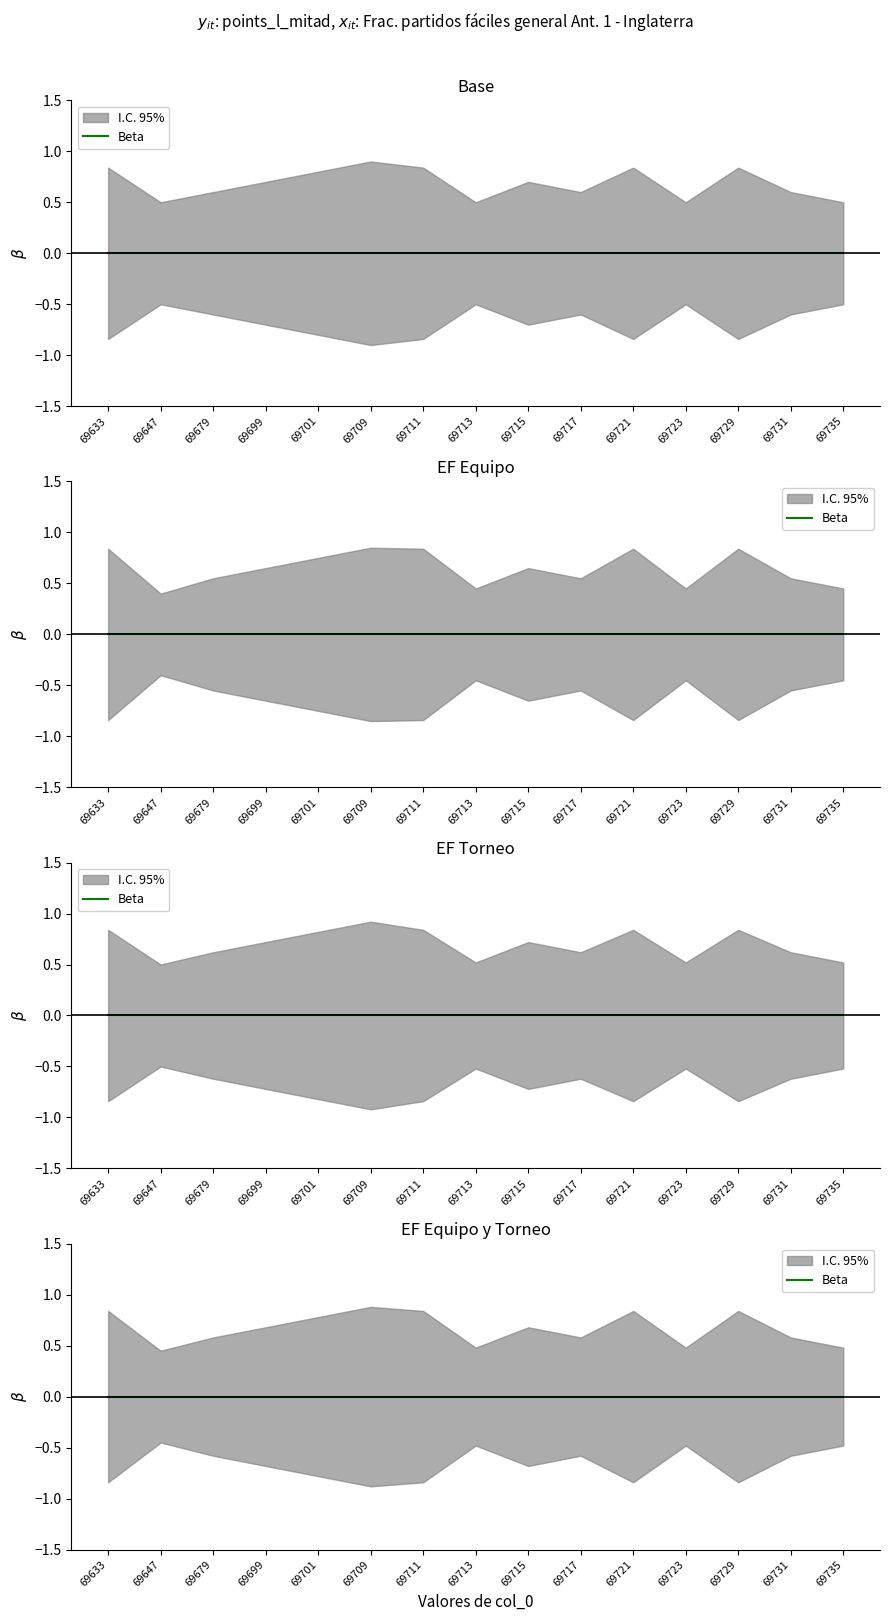

Reading right to left, transcribe all the data shown in this chart.

Beta: 0.0	0.0	0.0	0.0	0.0	0.0	0.0	0.0	0.0	0.0	0.0	0.0	0.0	0.0	0.0
upper: 0.5	0.6	0.8	0.5	0.8	0.6	0.7	0.5	0.8	0.9	0.8	0.7	0.6	0.5	0.8
lower: -0.5	-0.6	-0.8	-0.5	-0.8	-0.6	-0.7	-0.5	-0.8	-0.9	-0.8	-0.7	-0.6	-0.5	-0.8